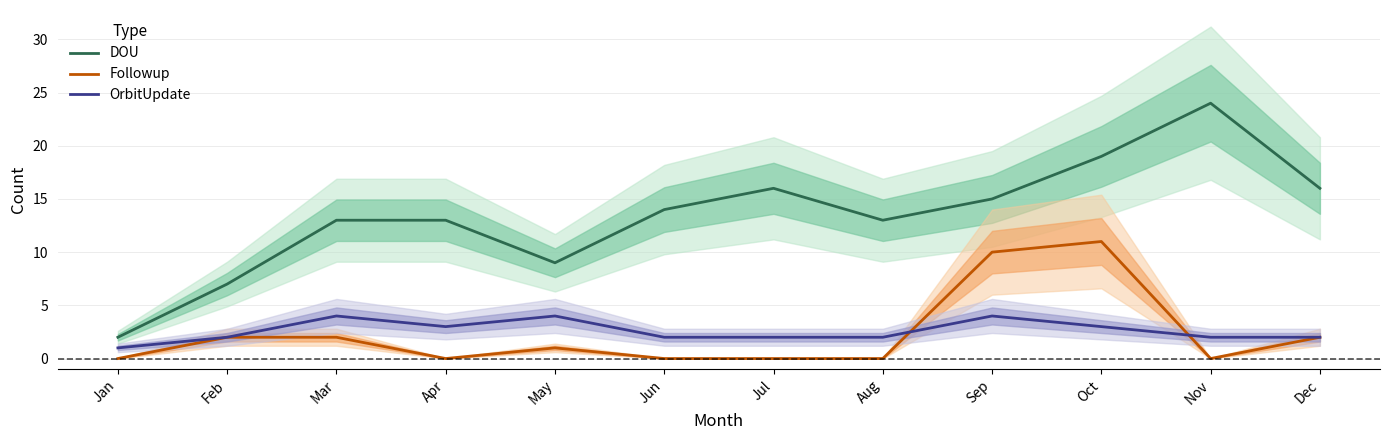

Reading right to left, extract all data points from this chart.

DOU: Dec=16	Nov=24	Oct=19	Sep=15	Aug=13	Jul=16	Jun=14	May=9	Apr=13	Mar=13	Feb=7	Jan=2
Followup: Dec=2	Nov=0	Oct=11	Sep=10	Aug=0	Jul=0	Jun=0	May=1	Apr=0	Mar=2	Feb=2	Jan=0
OrbitUpdate: Dec=2	Nov=2	Oct=3	Sep=4	Aug=2	Jul=2	Jun=2	May=4	Apr=3	Mar=4	Feb=2	Jan=1